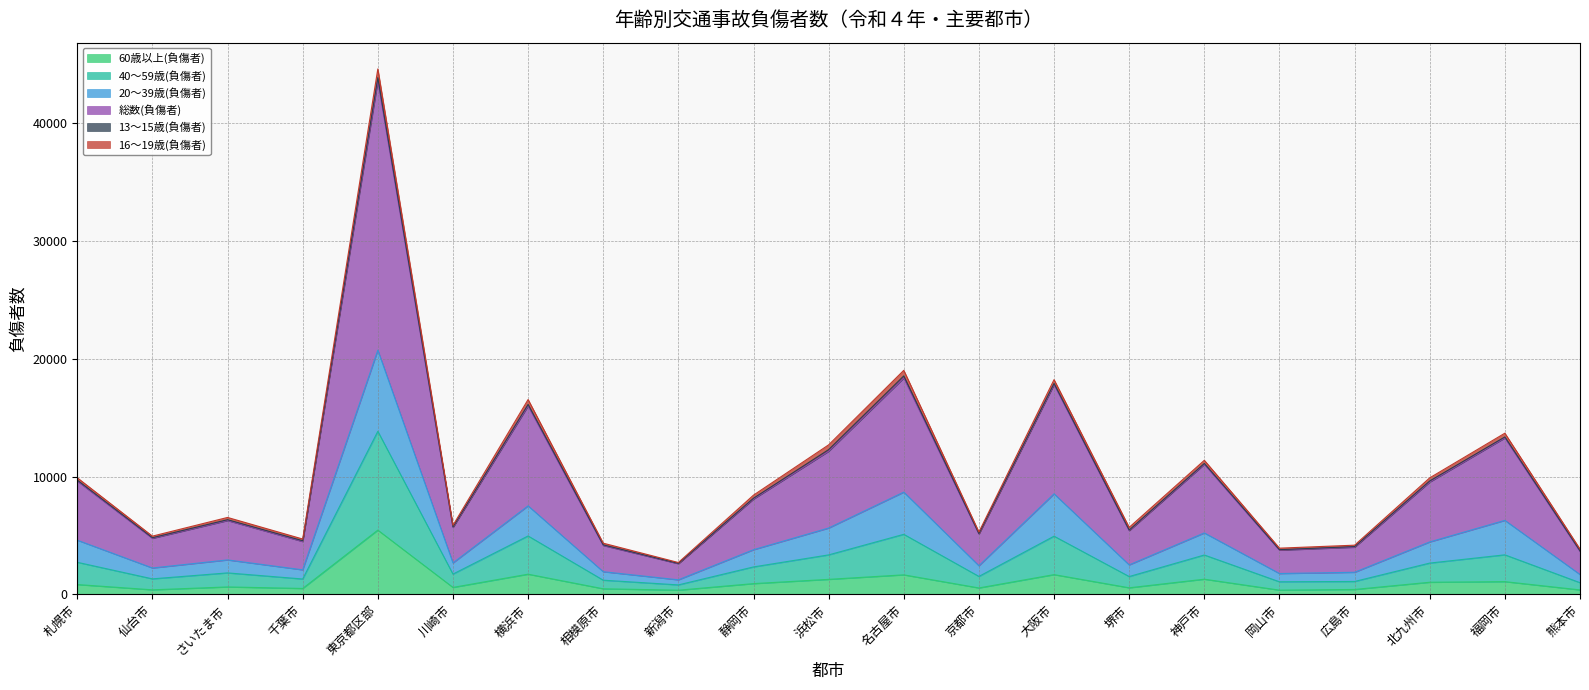

At which category is the sum across all series the highest?

東京都区部